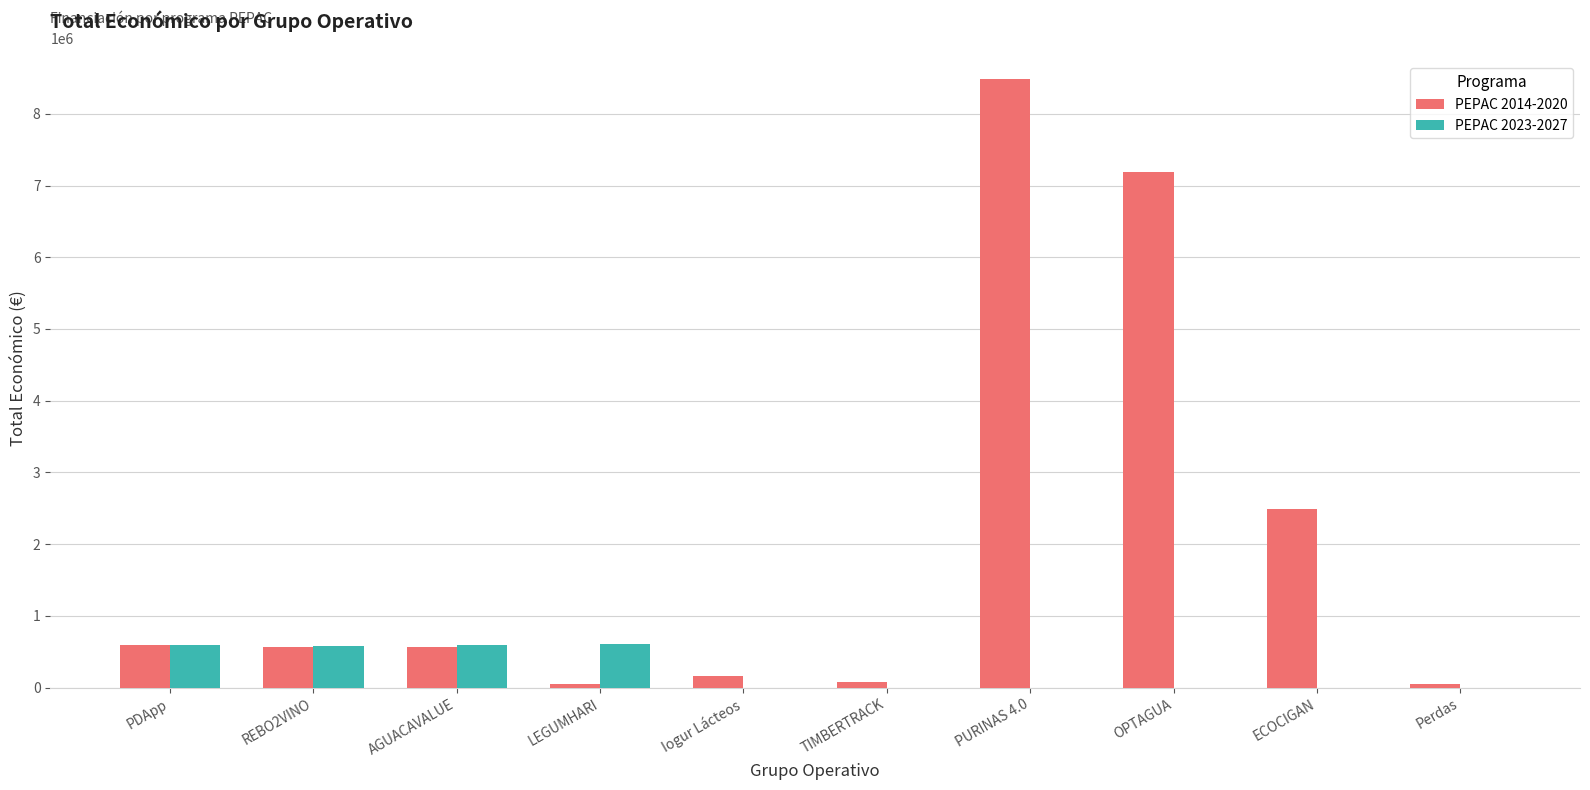

At which category is the sum across all series the highest?

PURINAS 4.0